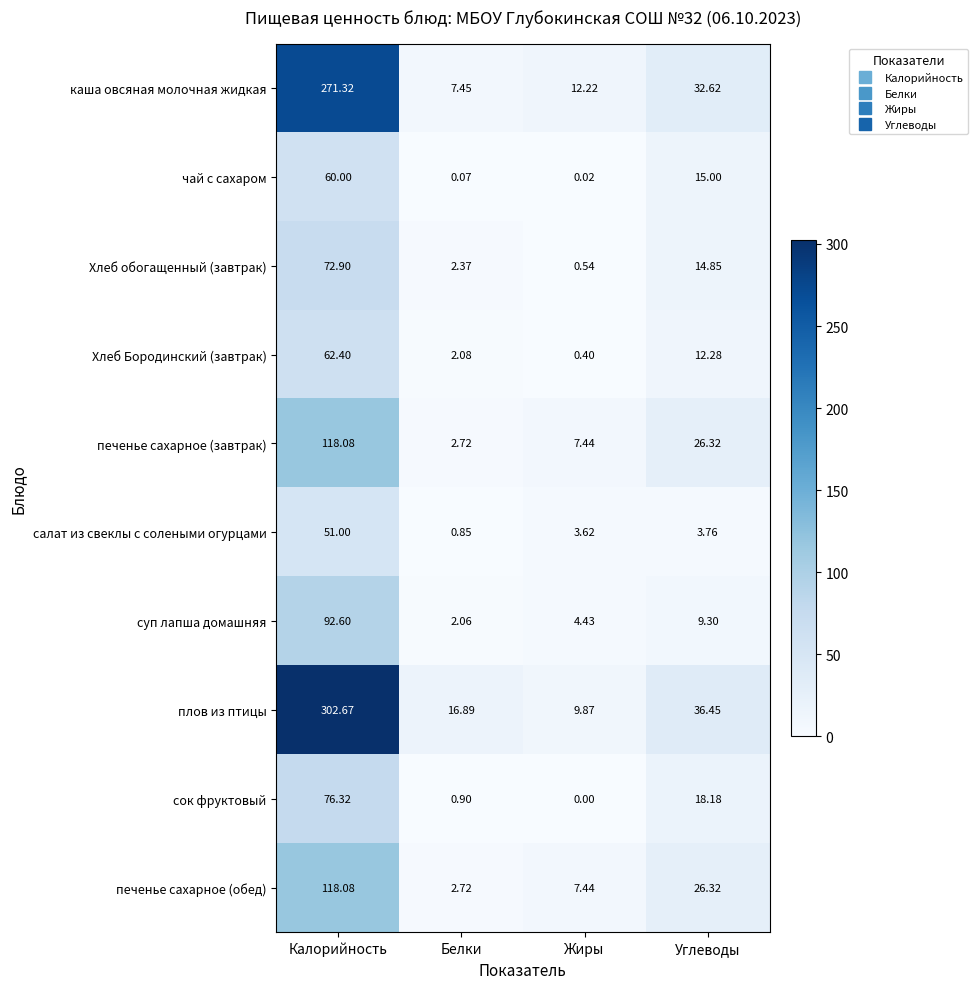

Which series has the largest range (max minus min)?

плов из птицы